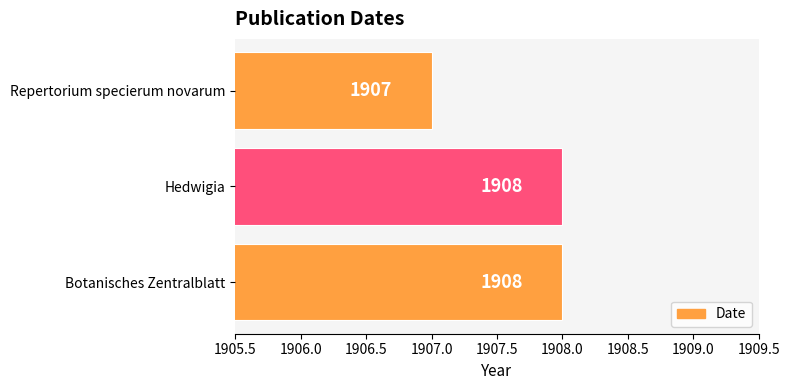

At which category does the chart reach its minimum across all series?

Repertorium specierum novarum